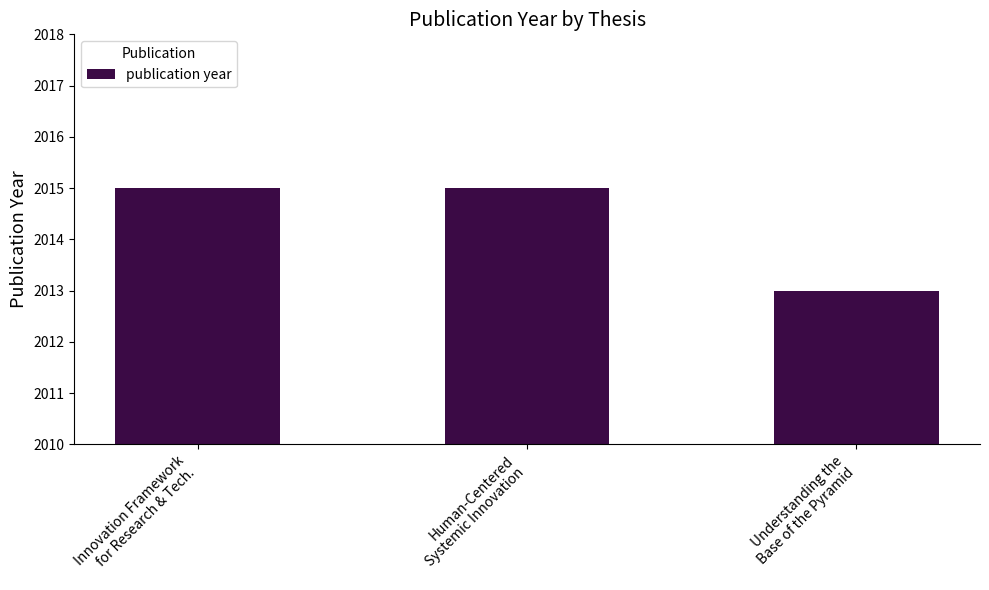

Are the bars grouped side by side (vs. stacked)?

No